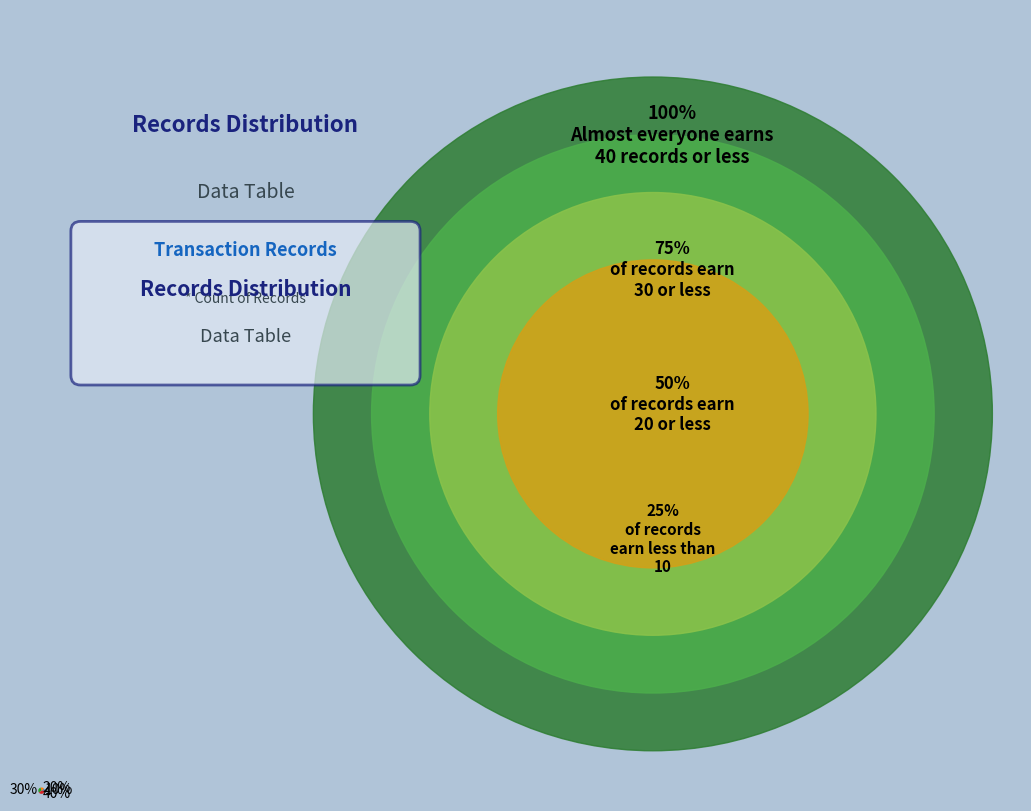

To the nearest percent, what is the difference between the largest and smallest slice percentages?

30%